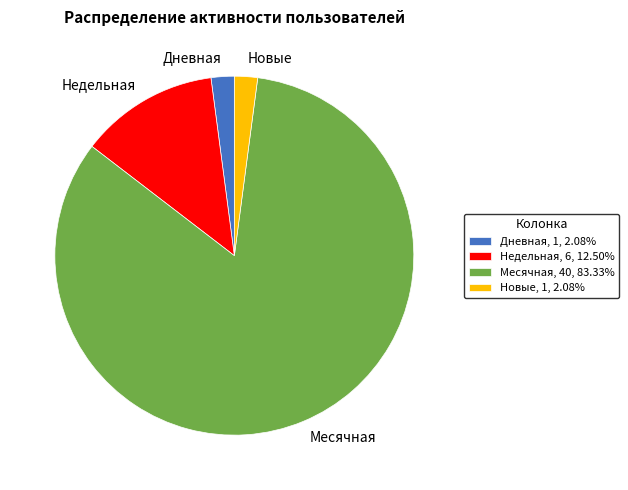

What is the ratio of the value at Месячная, 40, 83.33% to the value at Новые, 1, 2.08%?

40.0